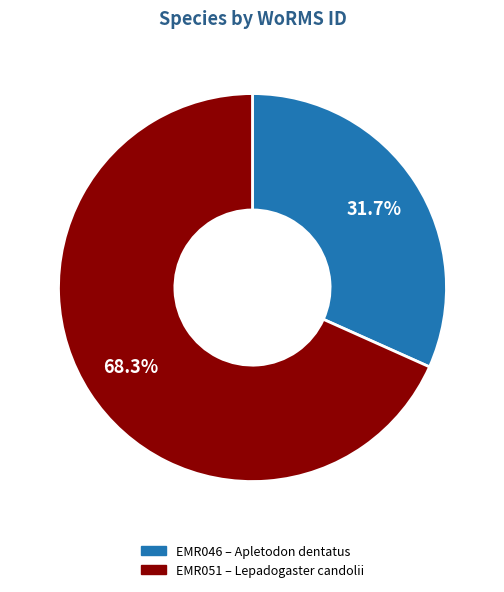

Does any single category account for the majority?

Yes